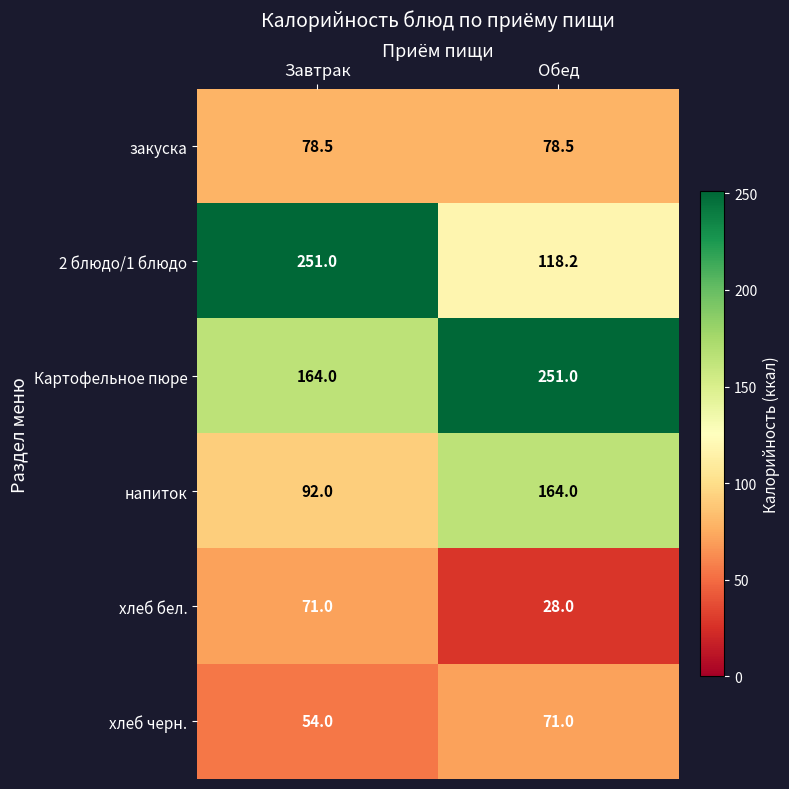

What value does the 2 блюдо/1 блюдо series have at Завтрак?

251.0